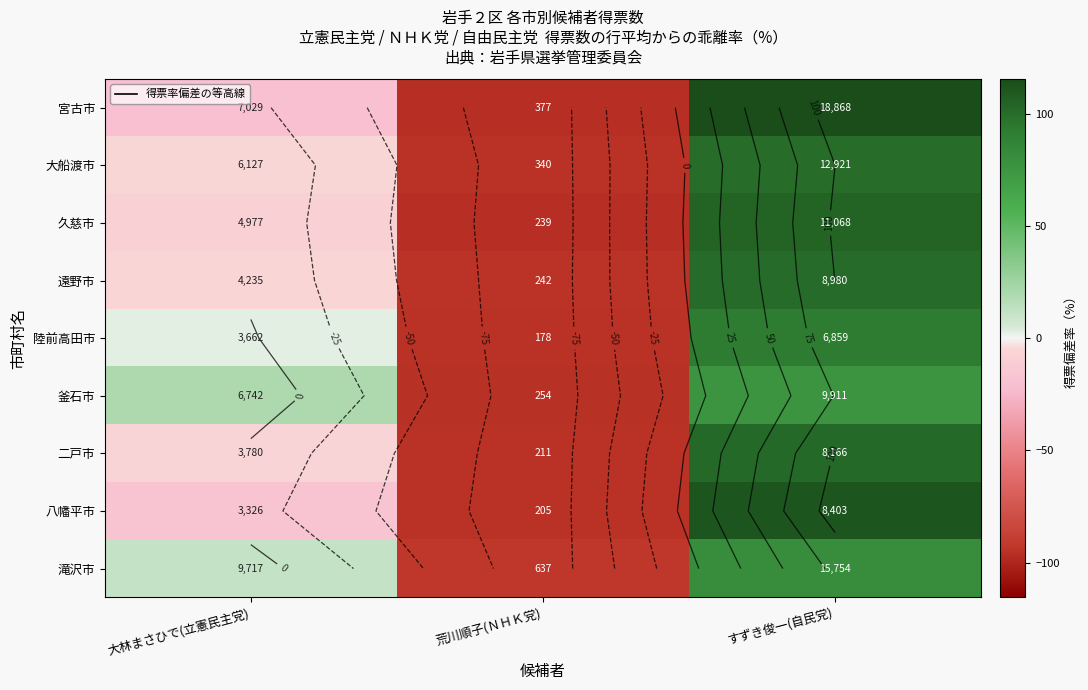

The value of 久慈市 at 大林まさひで(立憲民主党) is -12.8. True or false?

False